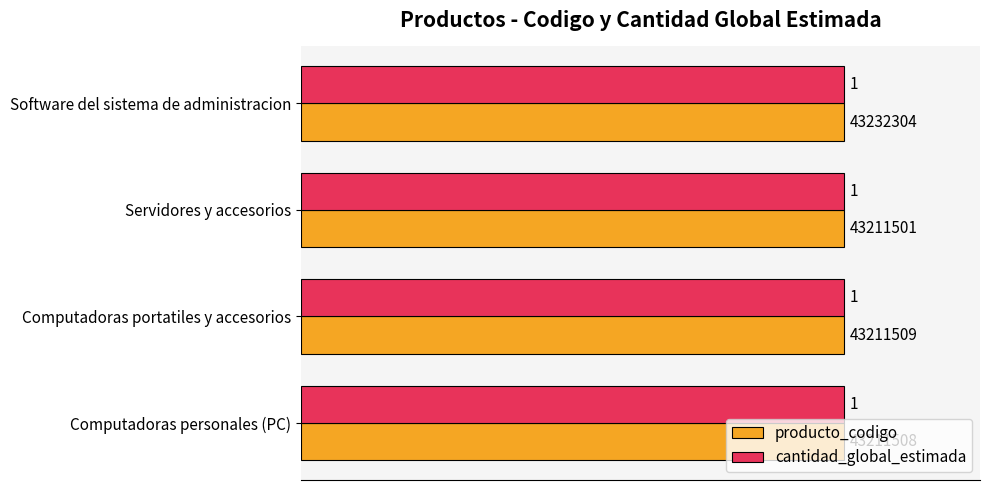

The value of producto_codigo at Computadoras personales (PC) is 0.4. True or false?

False